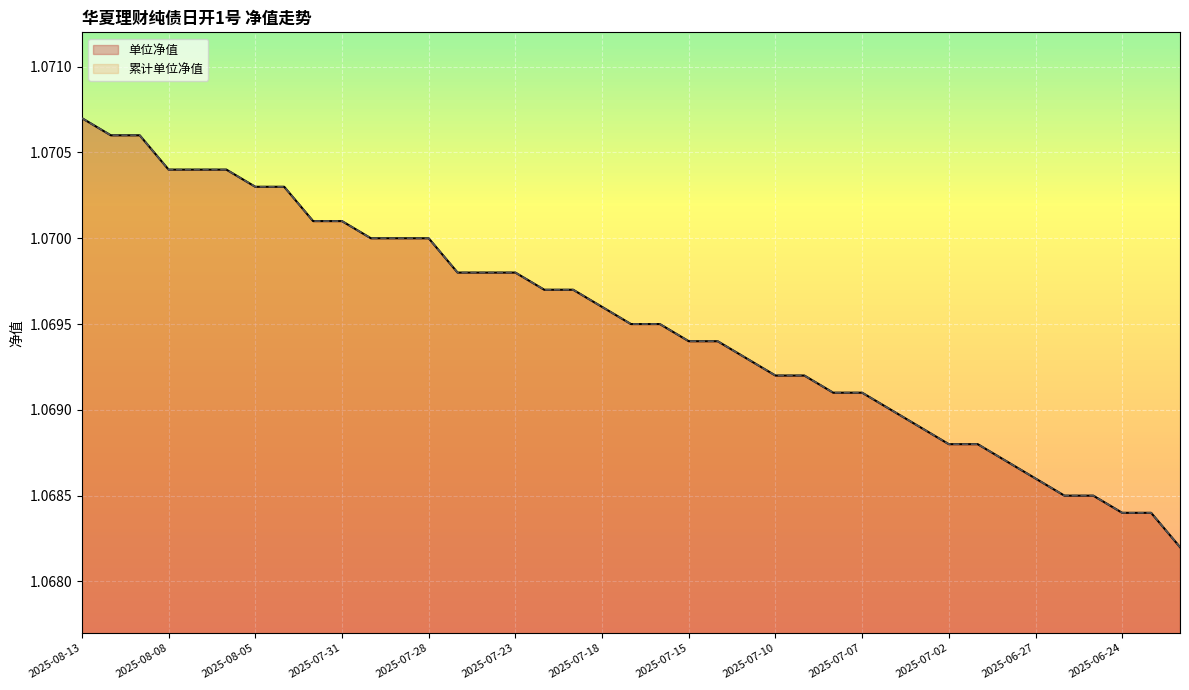

At which category is the sum across all series the highest?

2025-08-13